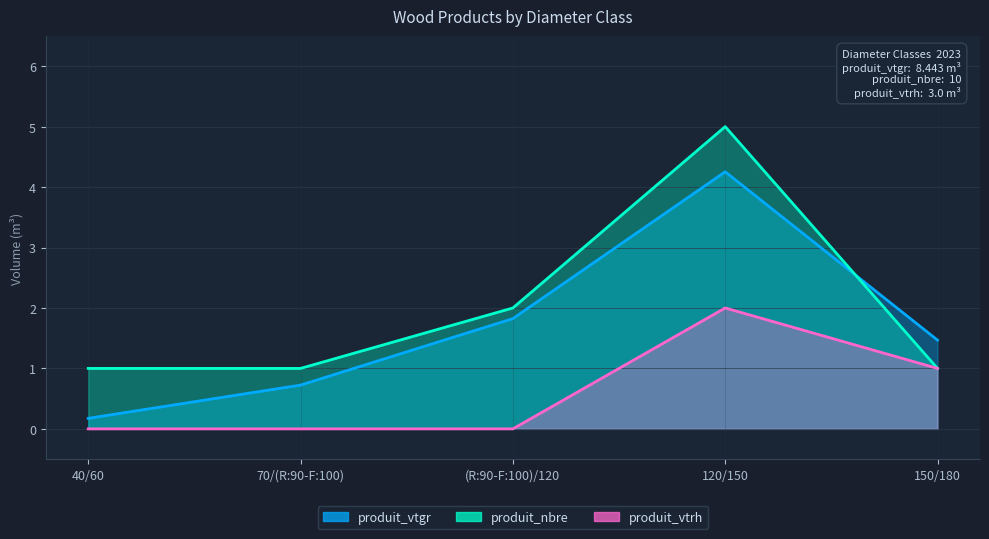

List the series in order of their peak value, lowest first.

produit_vtrh, produit_vtgr, produit_nbre